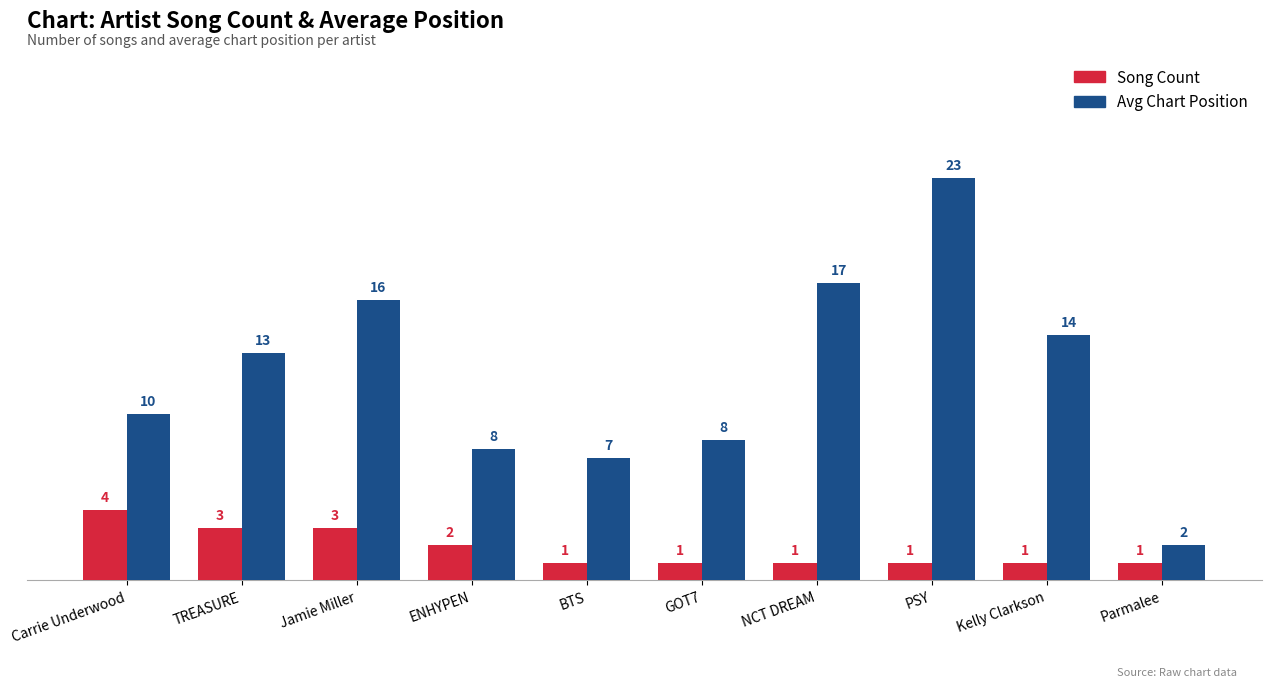

What is the sum of all Song Count values?

18.0